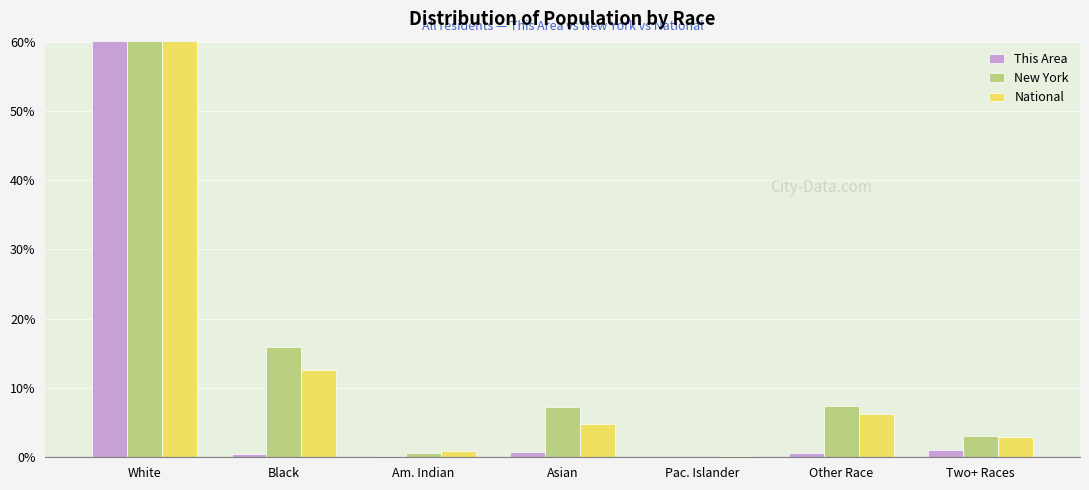

What position from the right is Am. Indian?

5